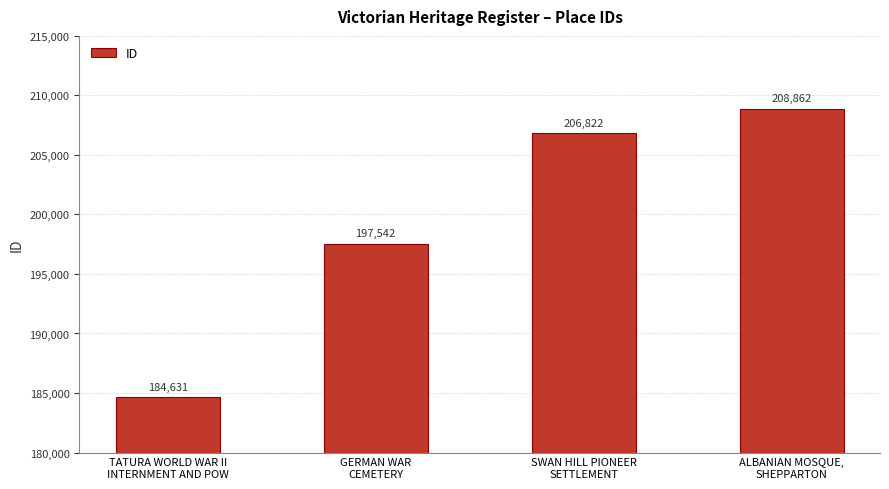

Between SWAN HILL PIONEER
SETTLEMENT and GERMAN WAR
CEMETERY, which is larger?

SWAN HILL PIONEER
SETTLEMENT